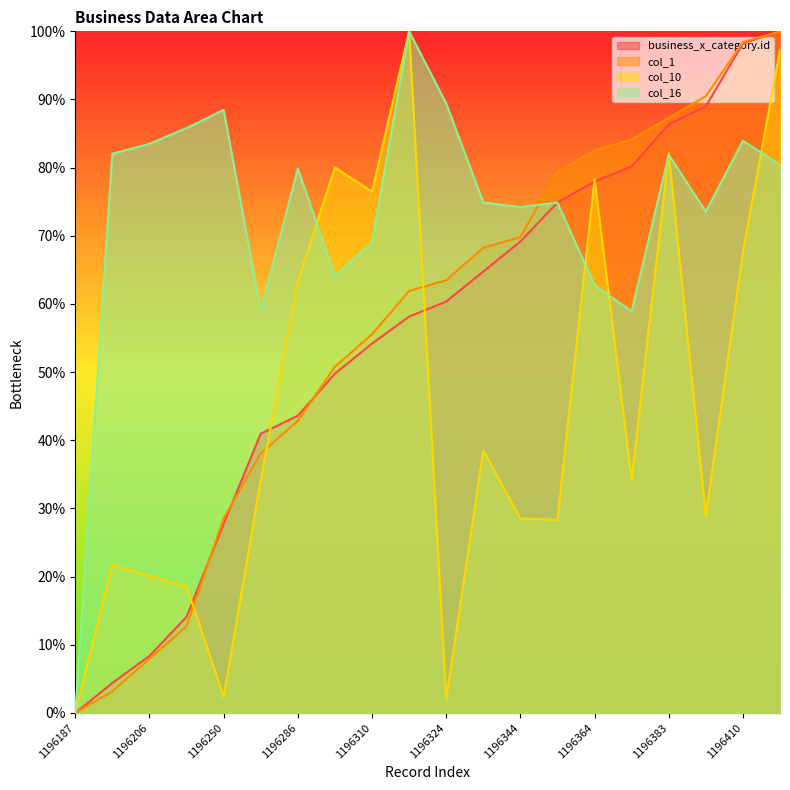

True or false: col_1 has a value of 32.8 at 1196187.

False